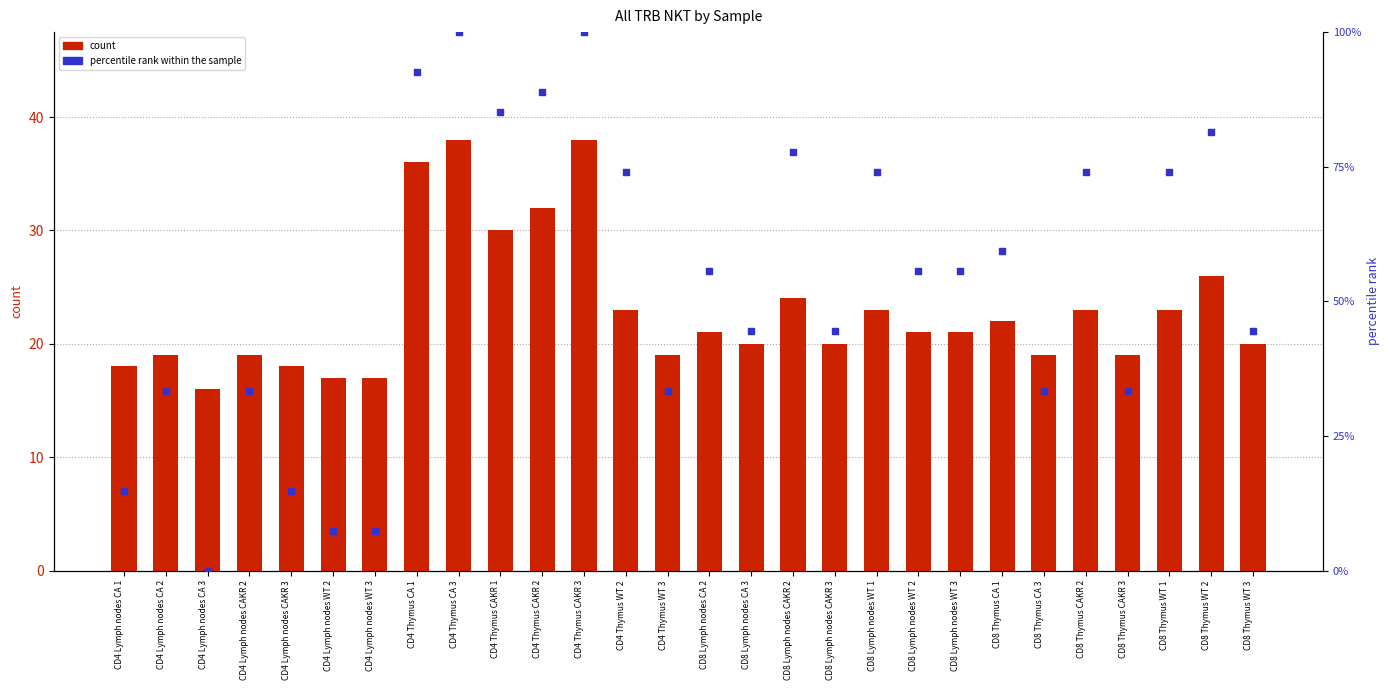

Which series reaches the minimum Y coordinate?

percentile rank within the sample